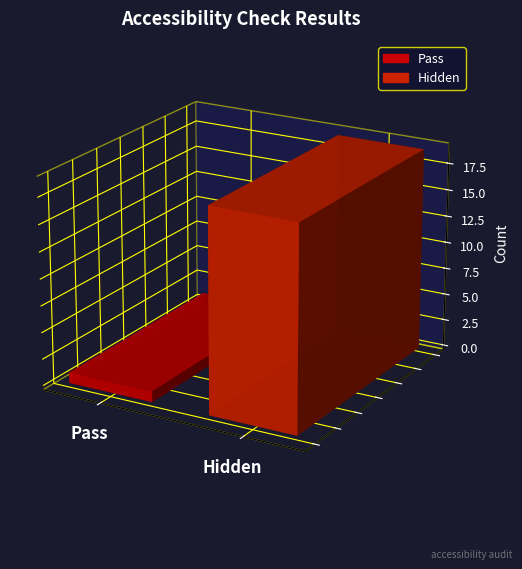

Which category has the lowest value across all series?

Pass